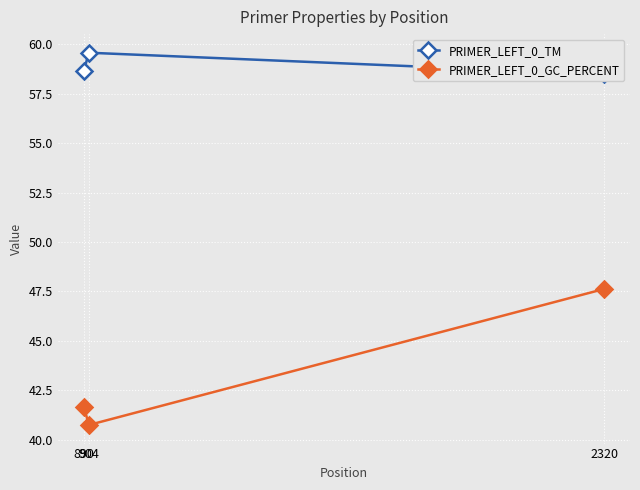

Reading left to right, transcribe all the data shown in this chart.

PRIMER_LEFT_0_TM: 58.7	59.6	58.5
PRIMER_LEFT_0_GC_PERCENT: 41.7	40.7	47.6